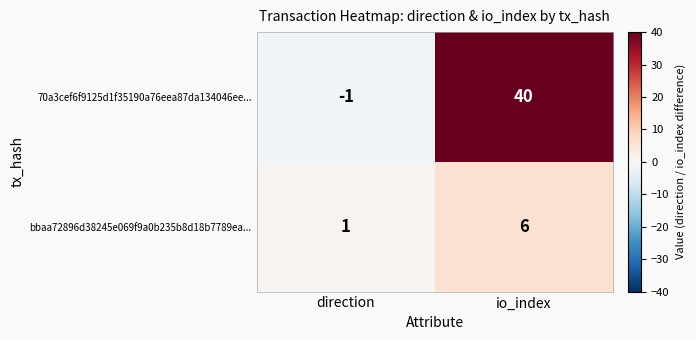

What is the greatest value displayed?

40